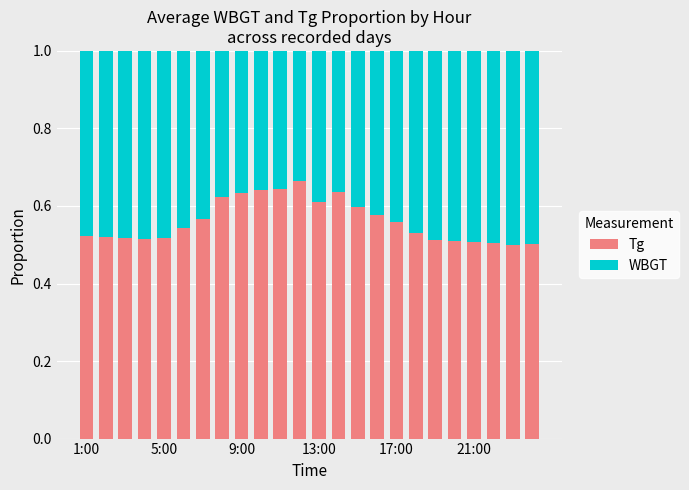

Which series has the largest range (max minus min)?

Tg